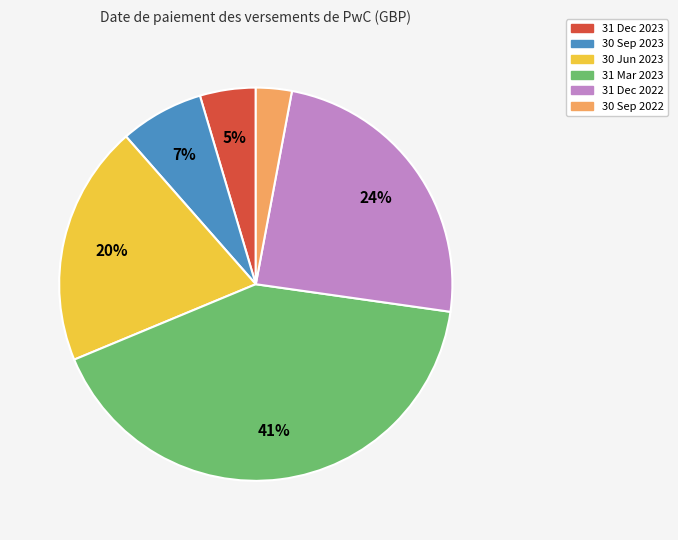

Rank the categories by value from highest to lowest.

31 Mar 2023, 31 Dec 2022, 30 Jun 2023, 30 Sep 2023, 31 Dec 2023, 30 Sep 2022